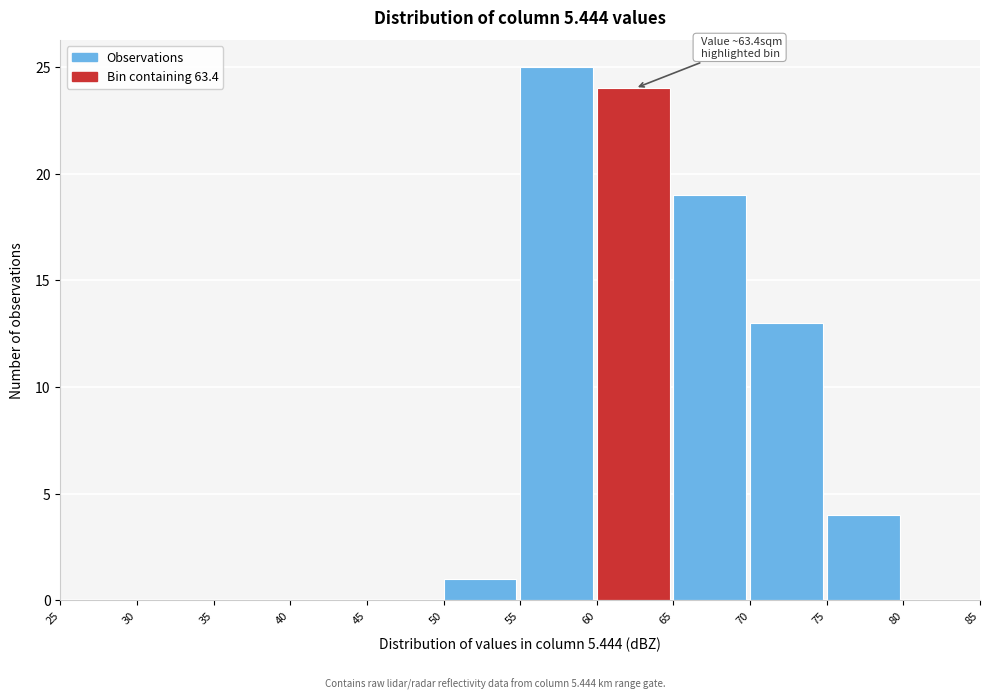

Which range on the x-axis has the tallest bar?

55 to 60